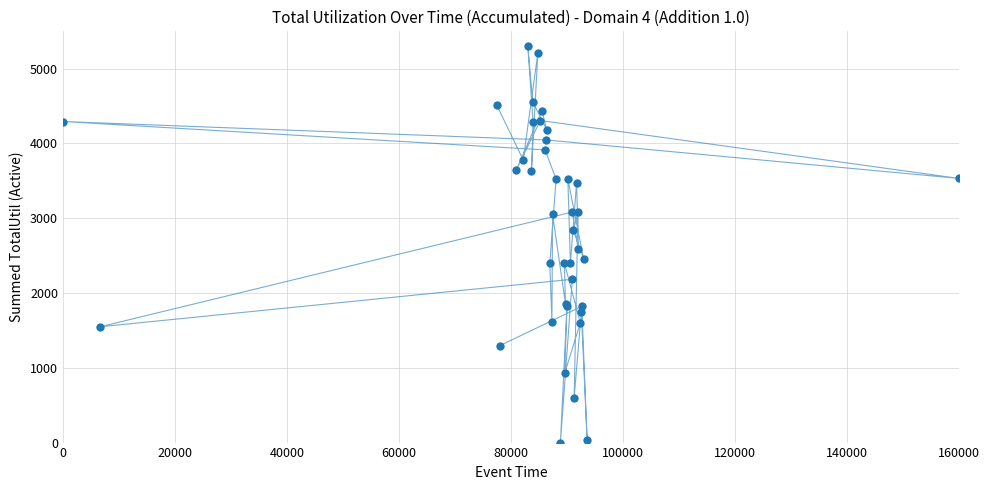

What Y value in the scatter plot is closest to 2650?

2587.7